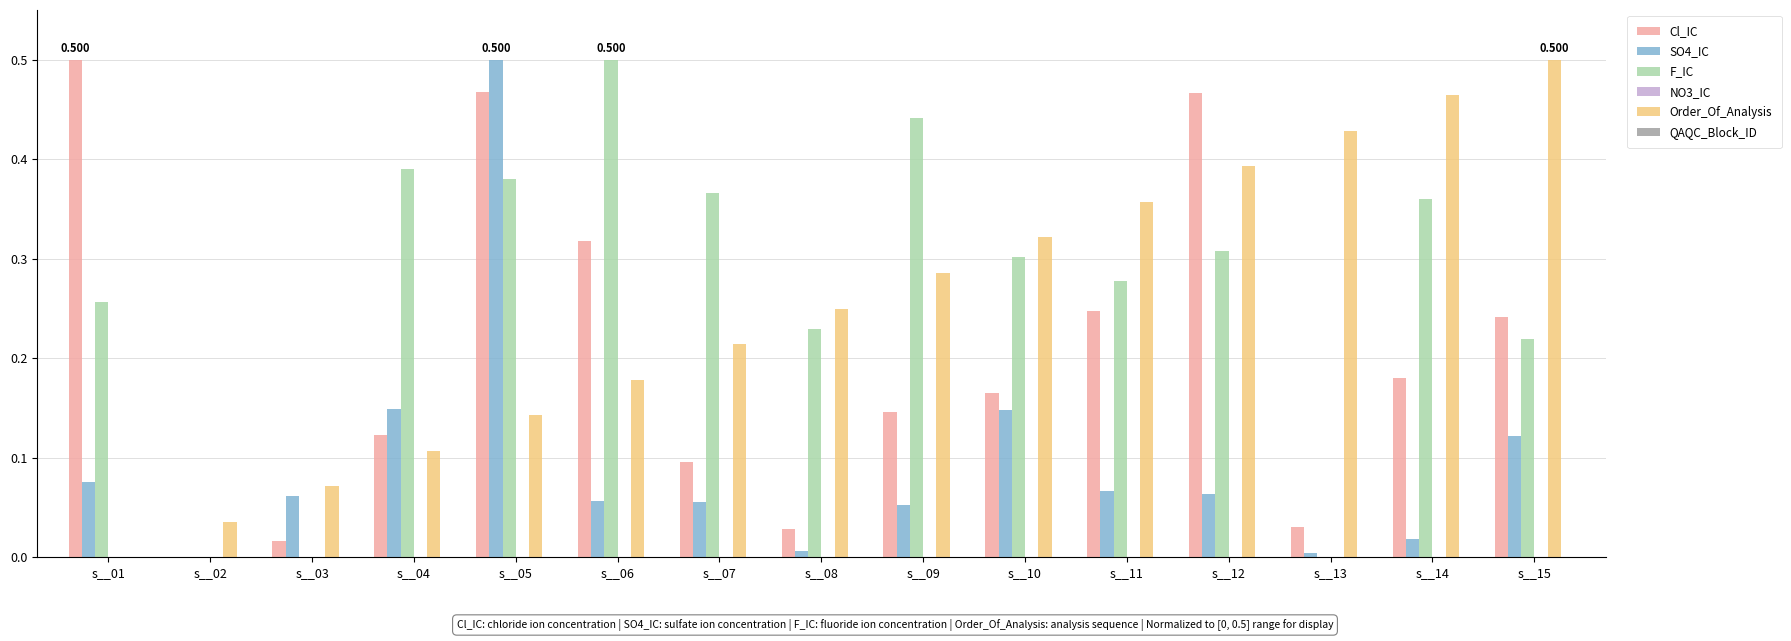

Between s__01 and s__09, which series saw the biggest shift?

Cl_IC